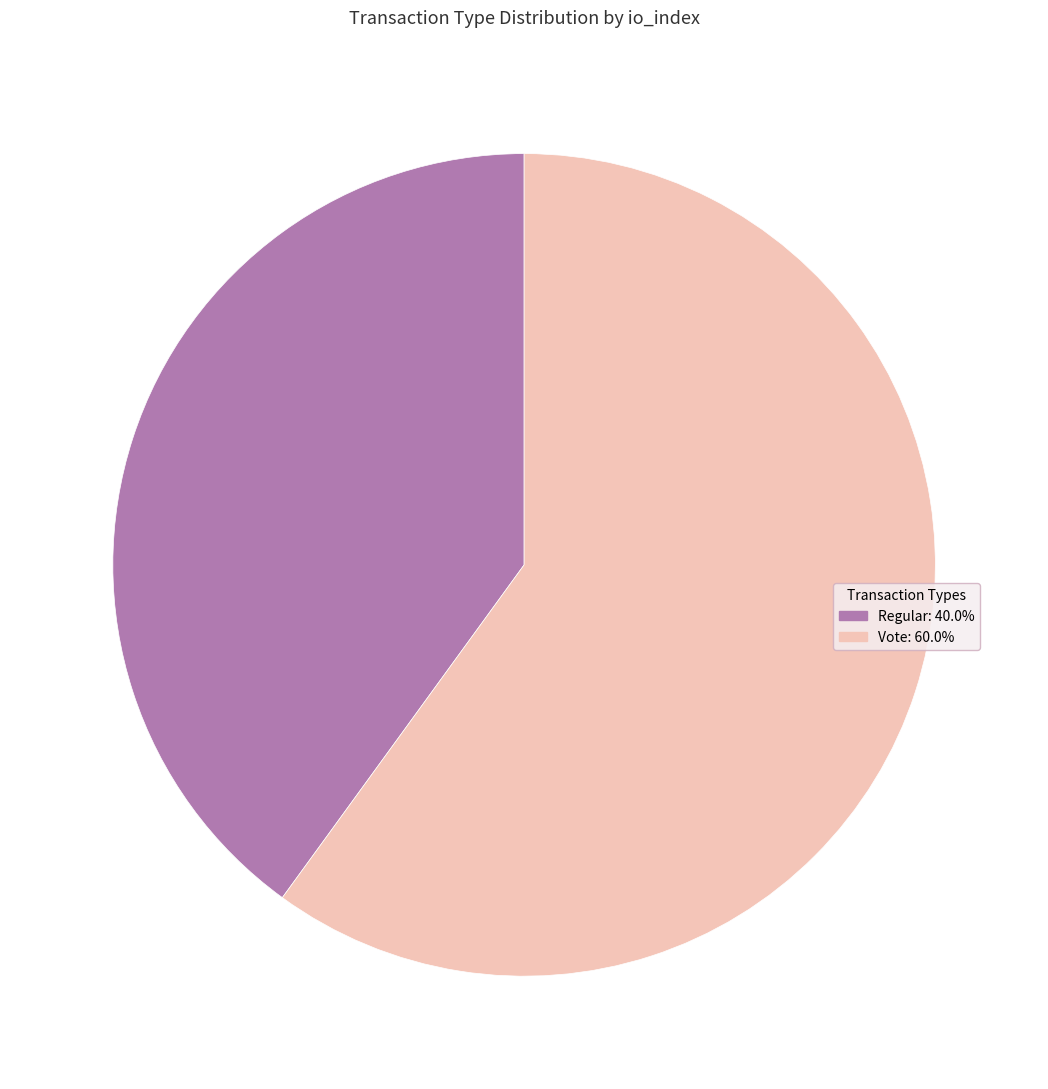

Does Vote represent more than half of the total?

Yes